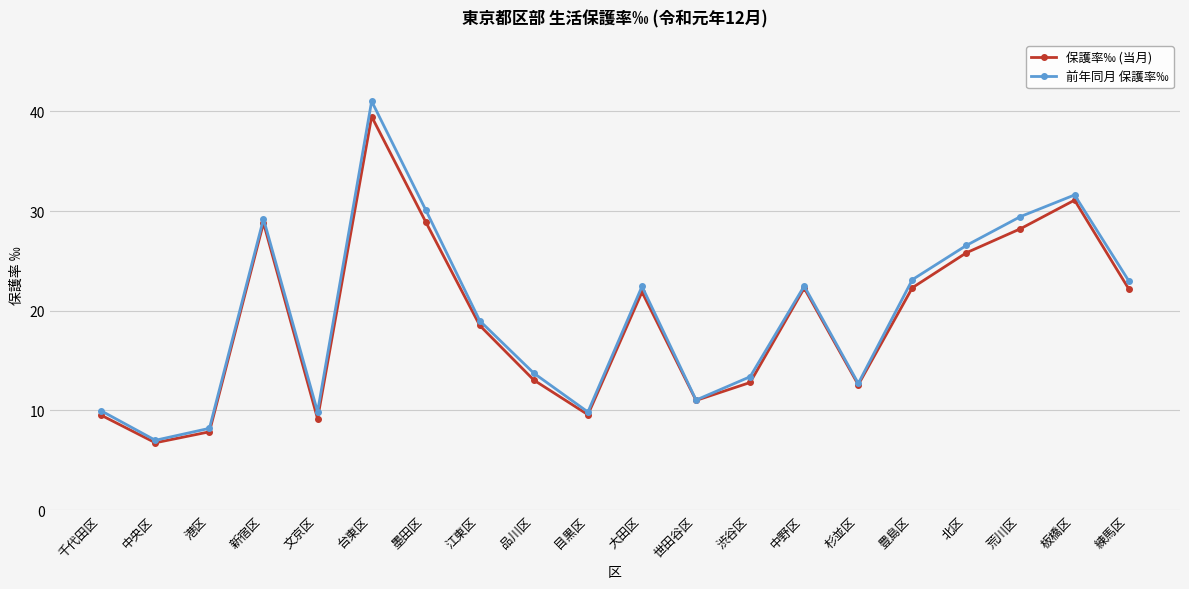

In 保護率‰ (当月), how many points are lower than both neighbors (excluding endpoints)?

5